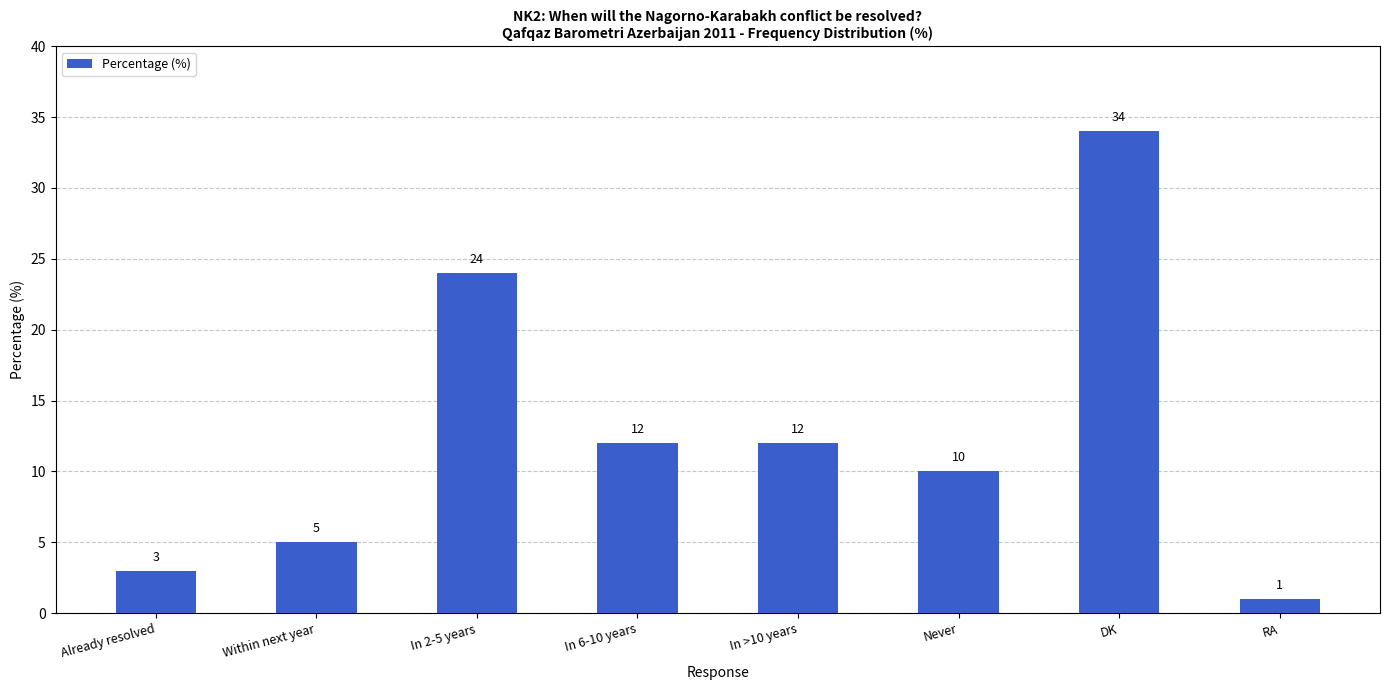

Which label corresponds to the smallest value in the chart?

RA